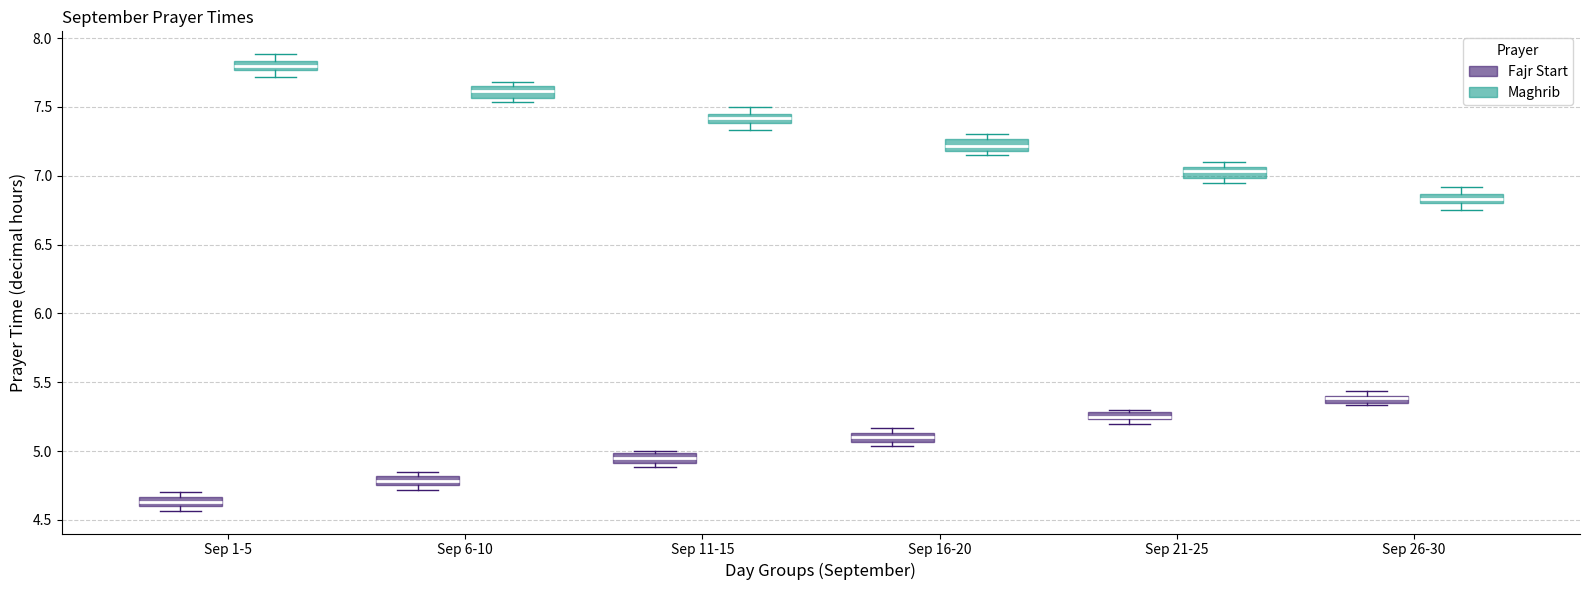

Where is the lower edge of the box for Sep 21-25 (Fajr Start) on the y-axis? The values are not printed on the chart, so give them approximately, as read against the axis.

5.25